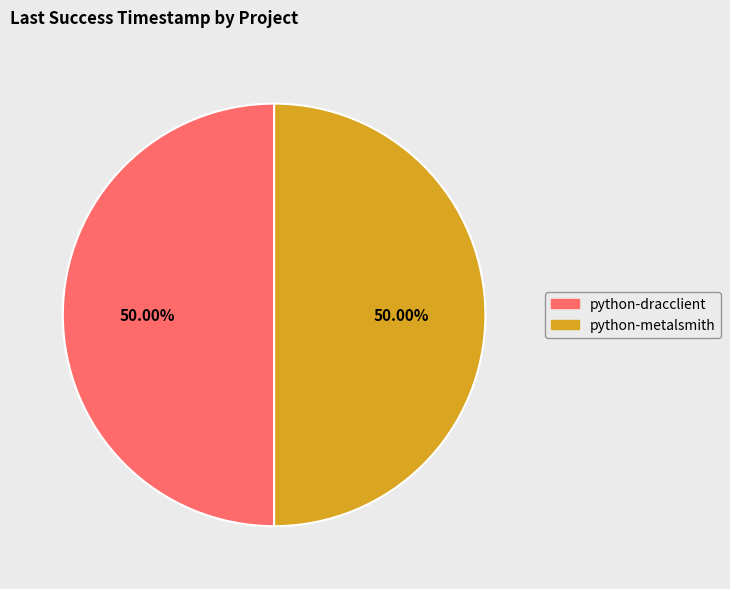

What percentage do python-metalsmith and python-dracclient together represent?

100.0%